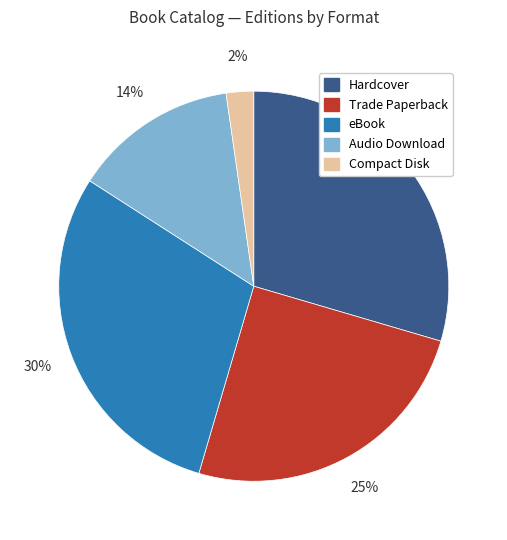

To the nearest percent, what is the average slice percentage?

20%